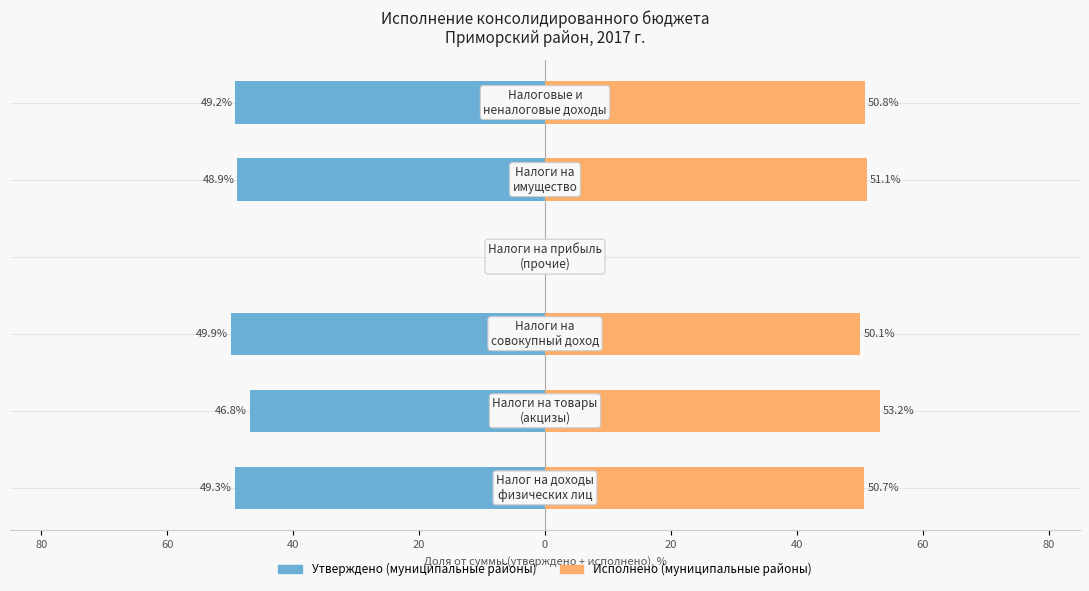

Reading left to right, what are all the values shown in this chart?

Утверждено (муниципальные районы): 80=-49.3	60=-46.8	40=-49.9	20=0.0	0=-48.9	20=-49.2
Исполнено (муниципальные районы): 80=50.7	60=53.2	40=50.1	20=0.0	0=51.1	20=50.8